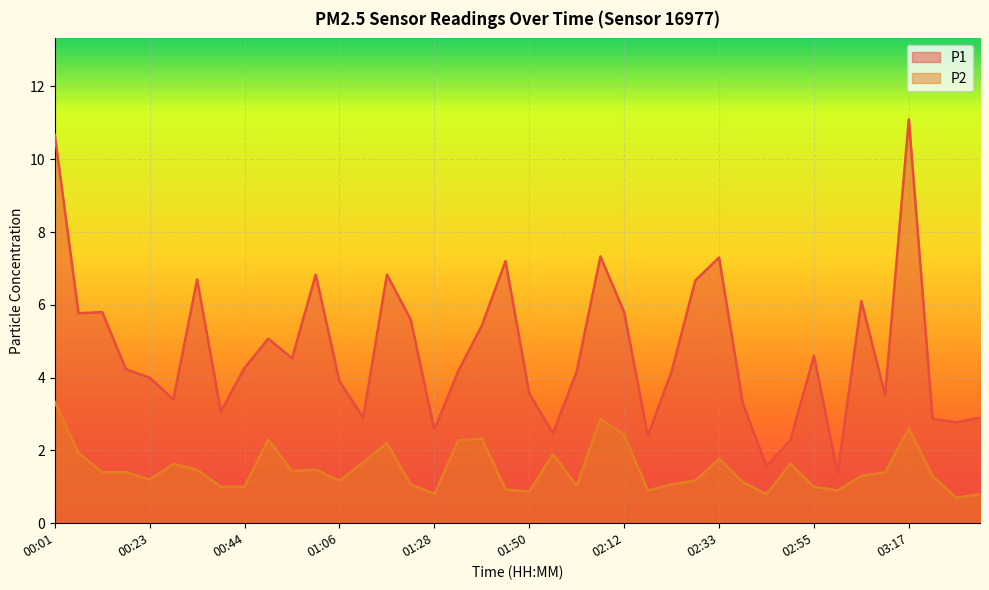

True or false: P2 and P1 intersect in this chart.

False